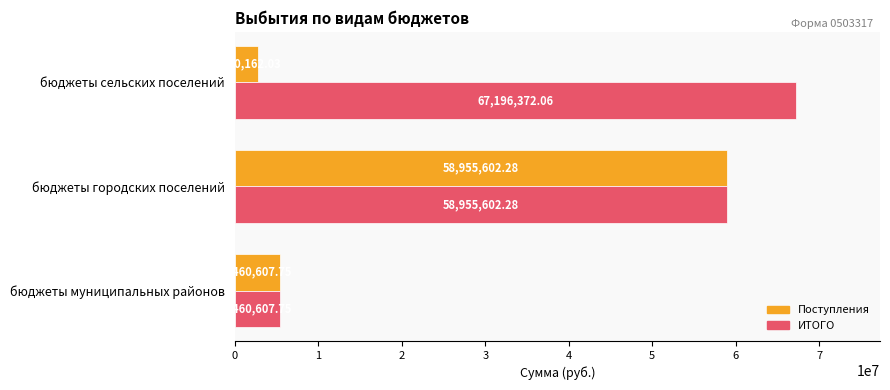

Between бюджеты муниципальных районов and бюджеты сельских поселений, which series saw the biggest shift?

ИТОГО